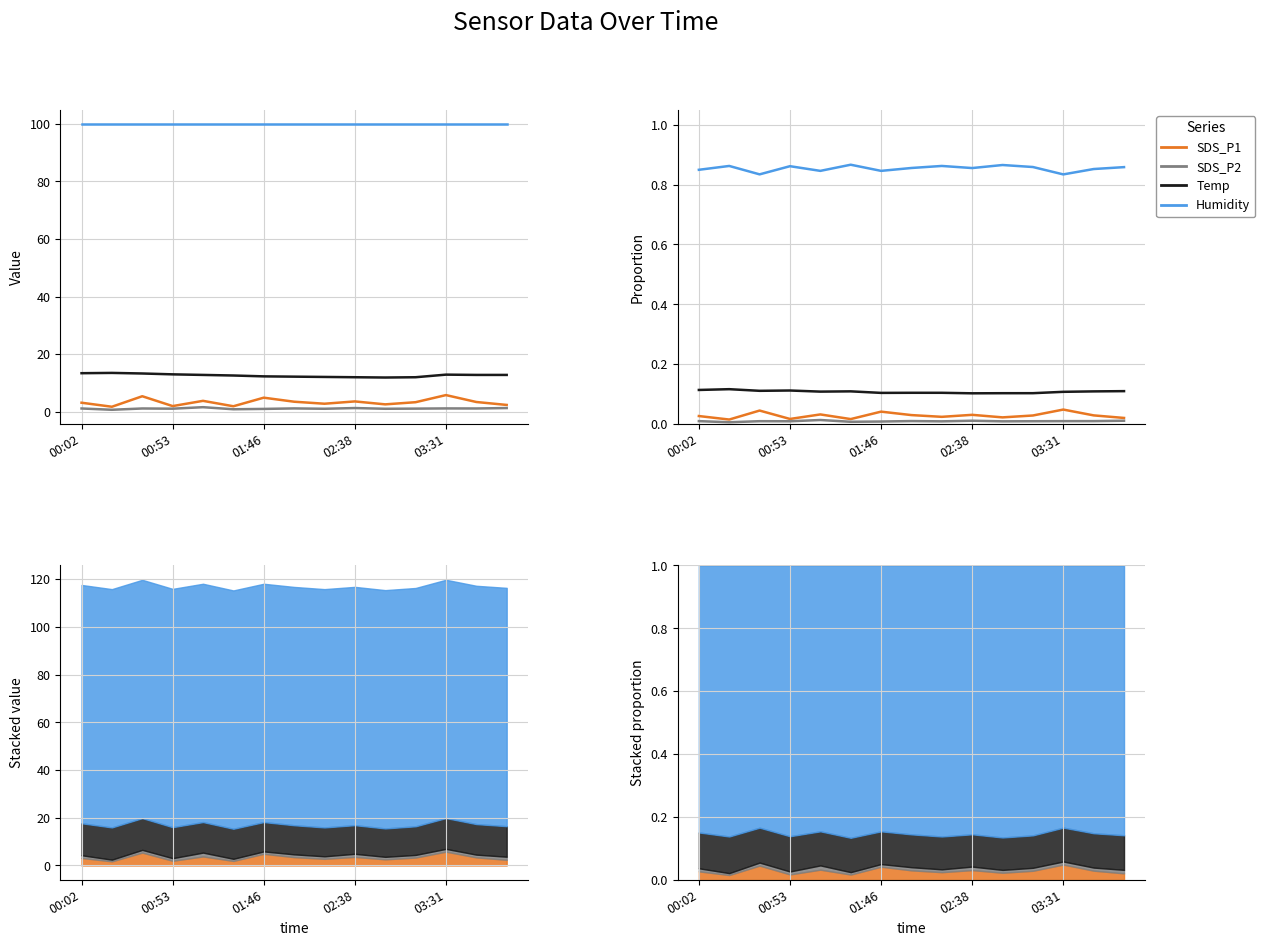

What is the total value across all series at 01:46?

1.0